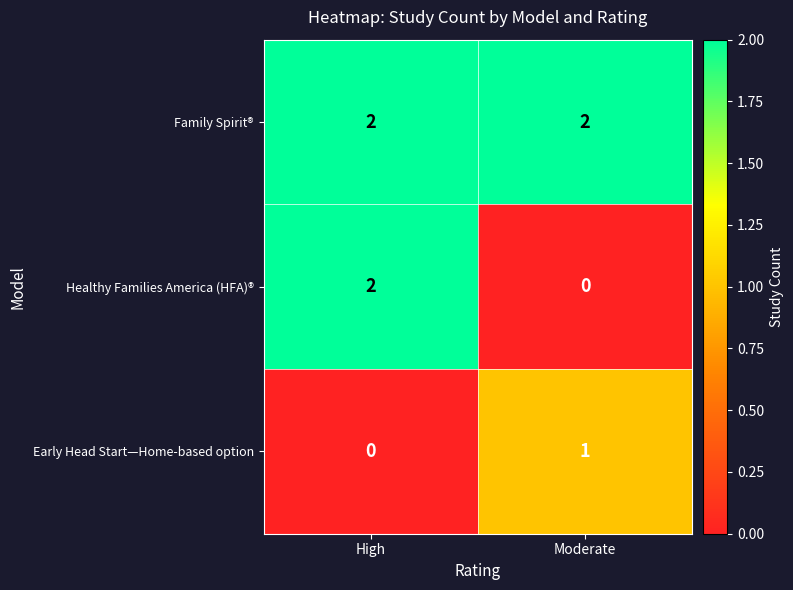

Rank the series by their average value, from lowest to highest.

Early Head Start—Home-based option, Healthy Families America (HFA)®, Family Spirit®